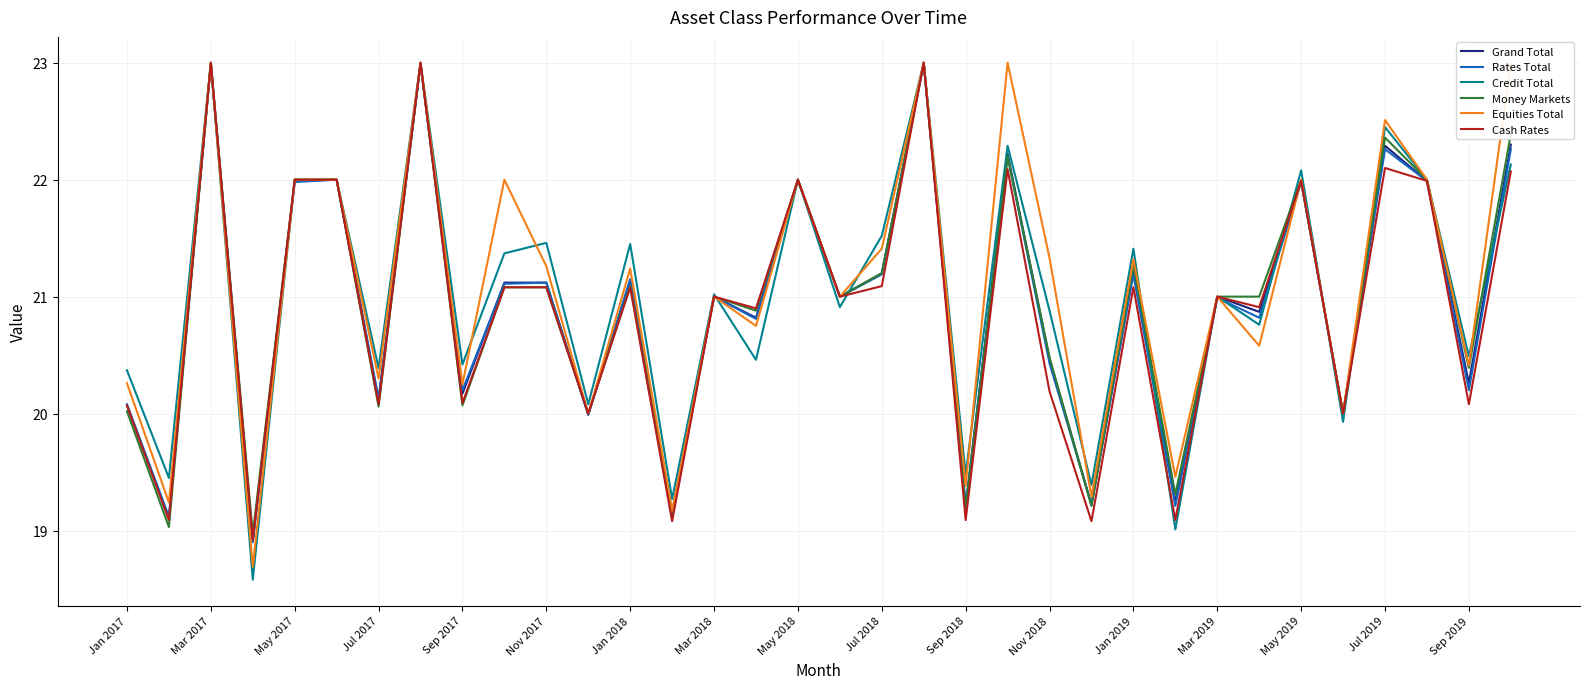

Is it true that Grand Total equals 10.8 at 27?

False